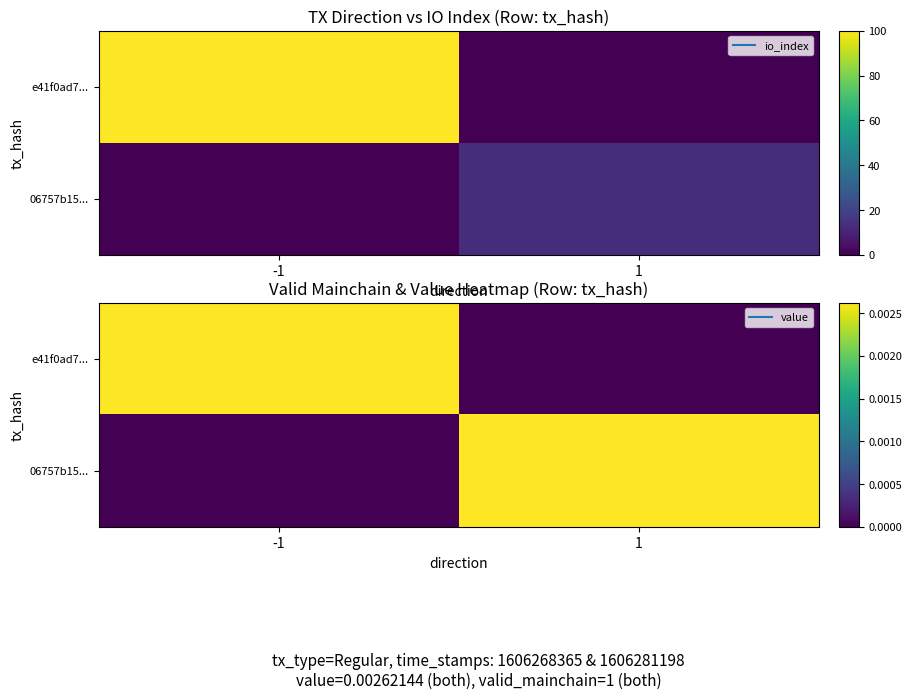

At which category is the sum across all series the highest?

-1